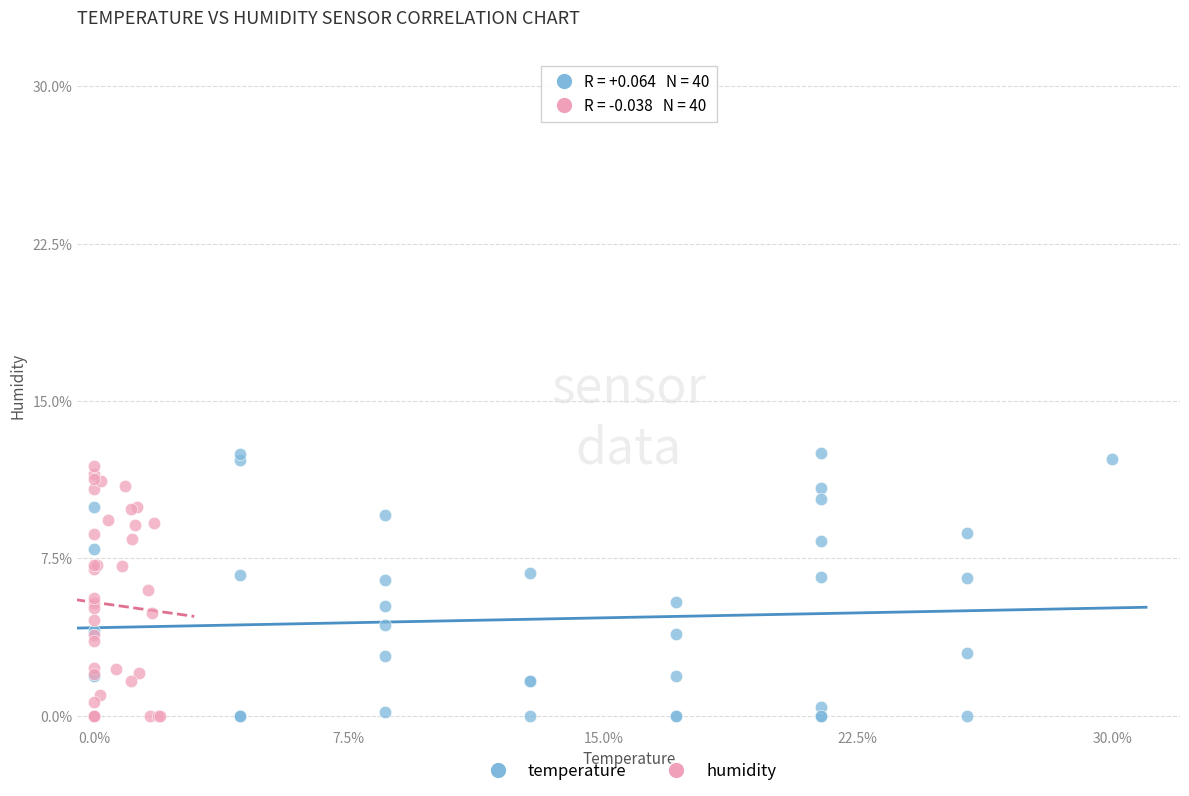

Which series has the widest spread of Y values?

temperature